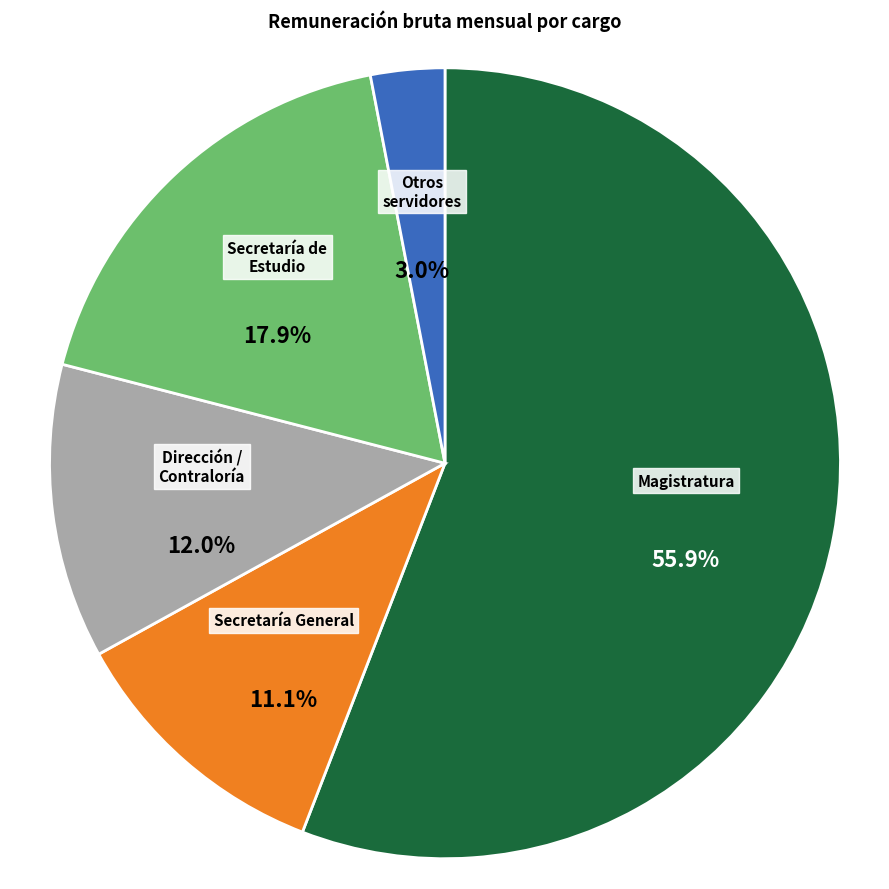

Does any single category account for the majority?

Yes